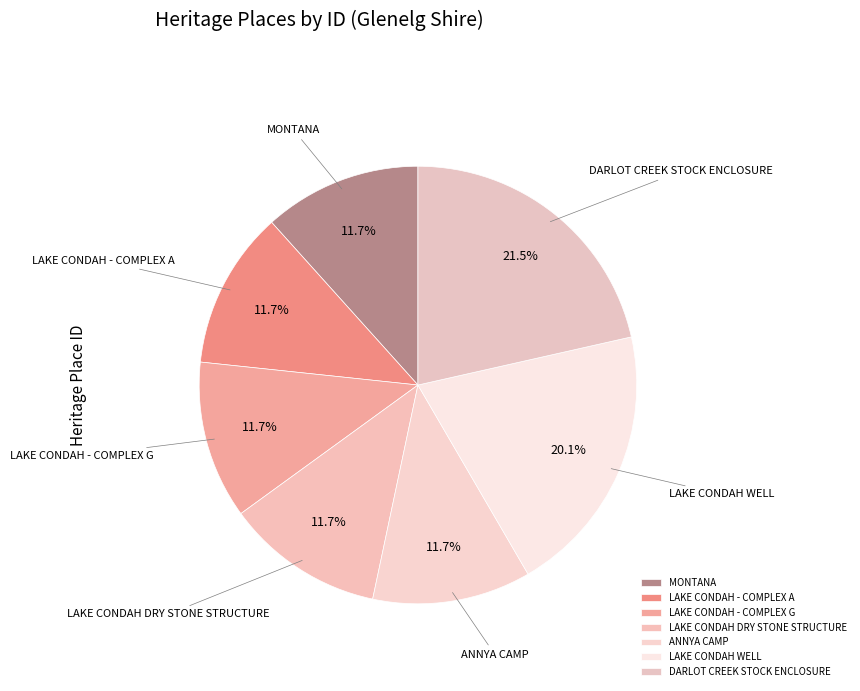

Count the number of slices in the pie.

7